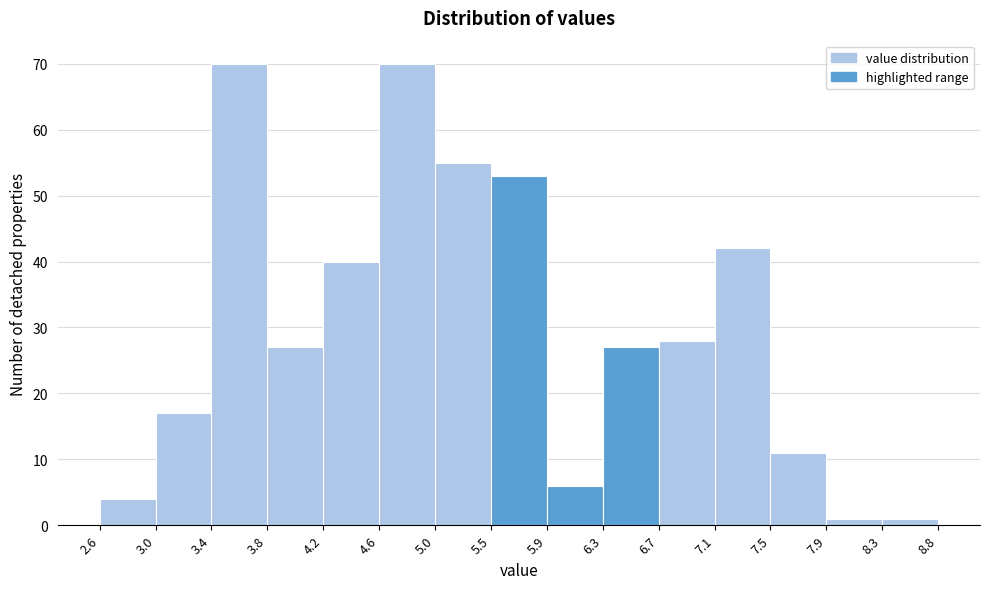

What is the height of the bar covering 4.6 to 5.0 on the x-axis? The values are not printed on the chart, so give them approximately, as read against the axis.

70